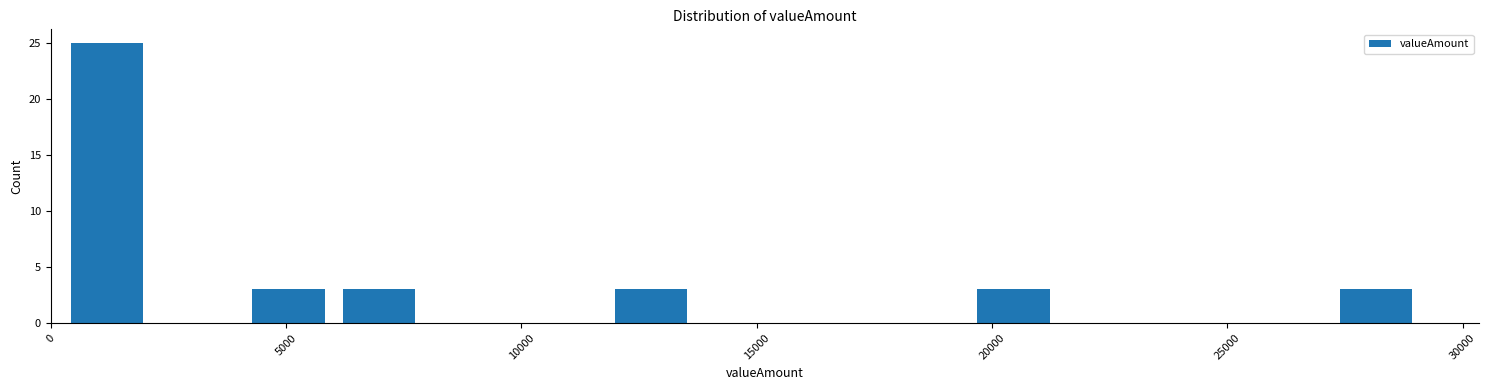

Around what value on the x-axis is the tallest bar? Give the approximate position of its centre, as read against the axis.

1000